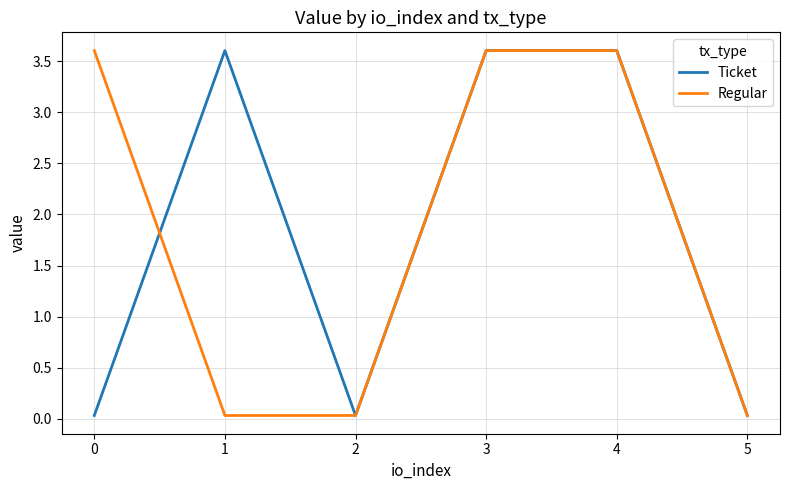

The Regular series shows 0.0 at 2. True or false?

True